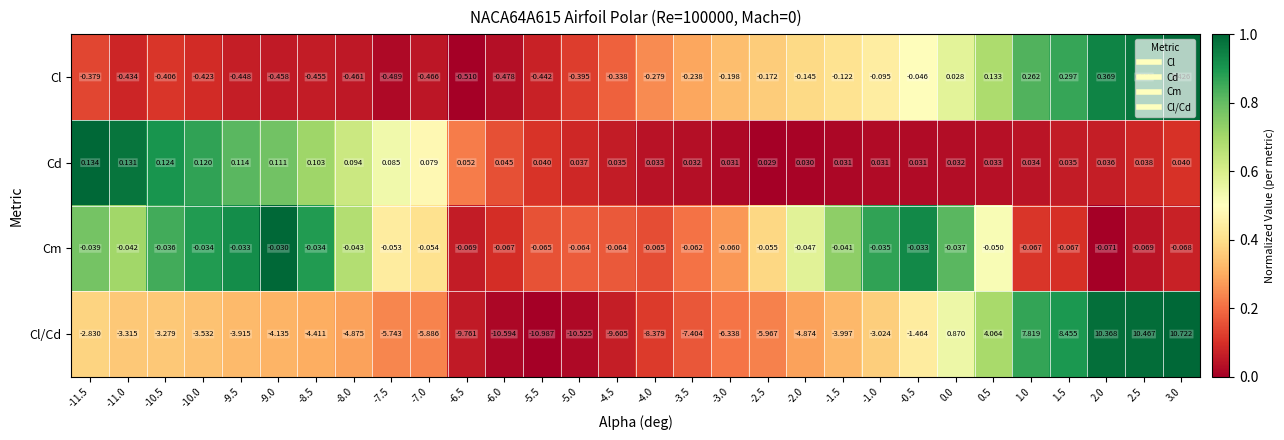

At which category does the chart reach its minimum across all series?

-5.5